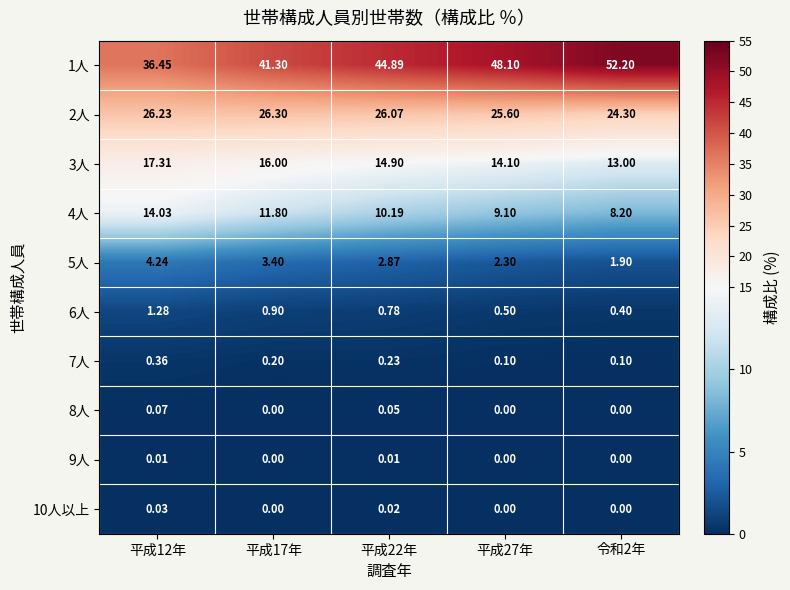

Is the value of 7人 at 平成27年 greater than the value of 1人 at 平成17年?

No